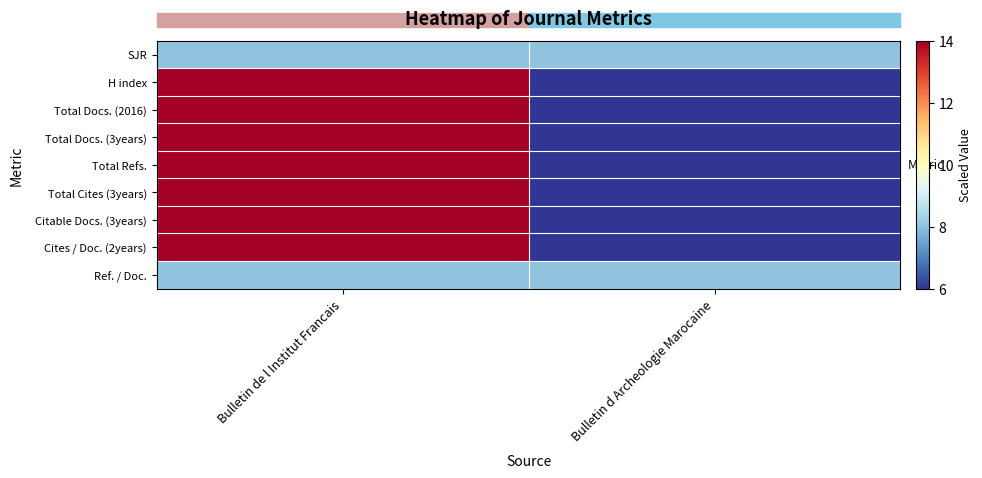

Which series has the widest spread of values?

H index